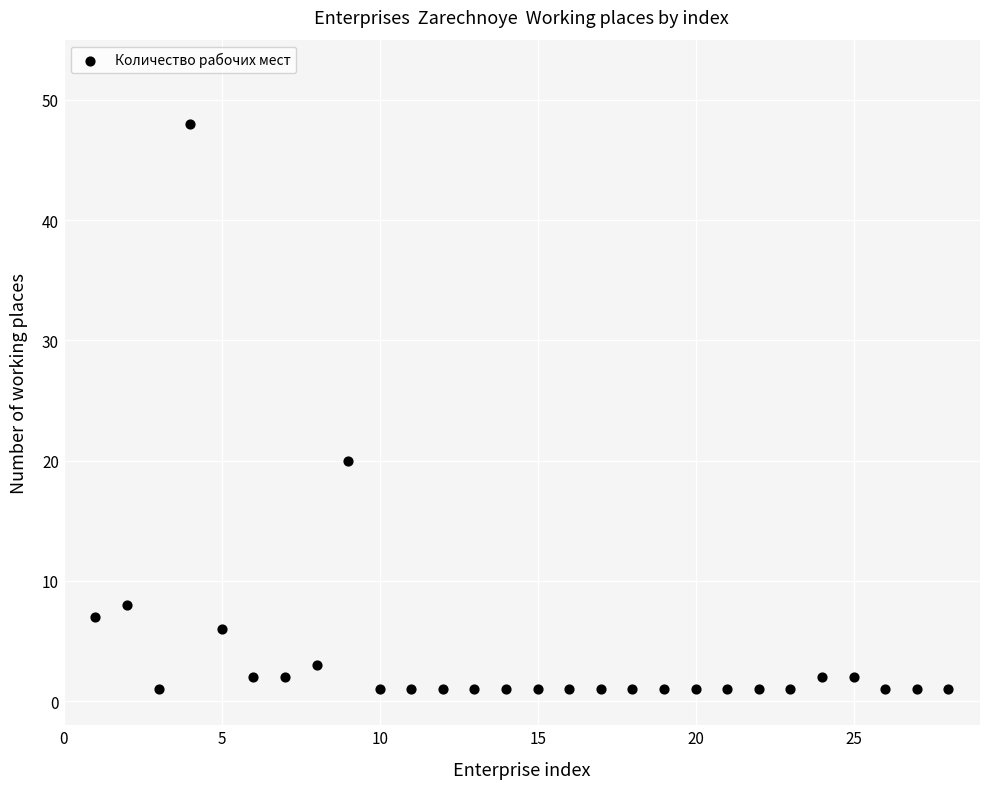

What Y value in the scatter plot is closest to 24?

20